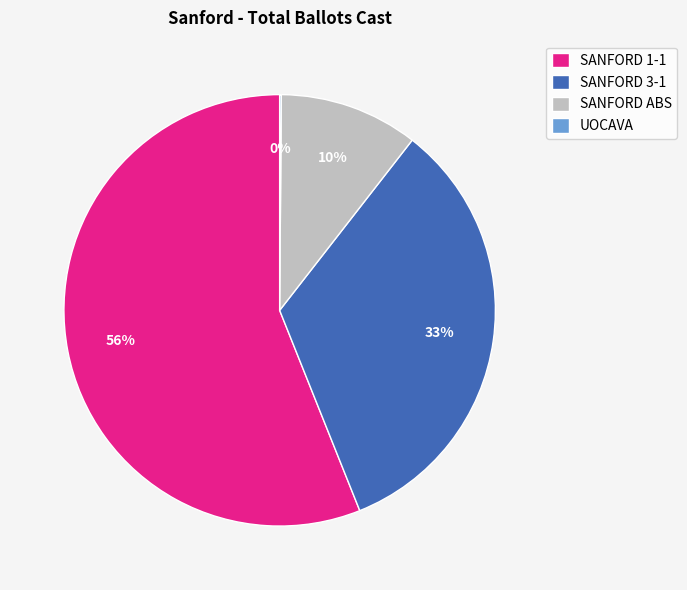

What is the largest slice in the pie chart?

SANFORD 1-1